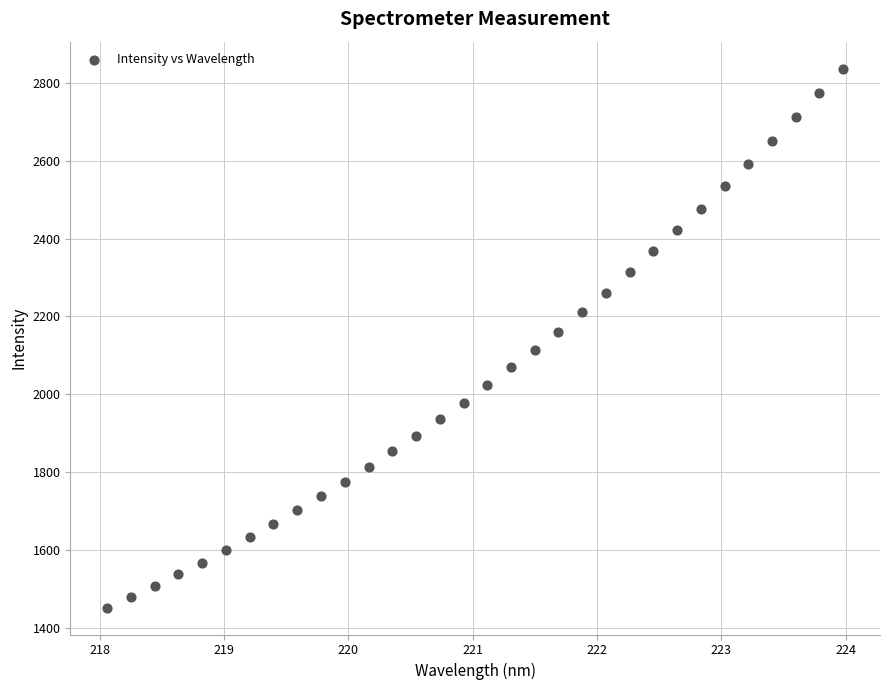

What is the range of X values (max minus min)?

5.9